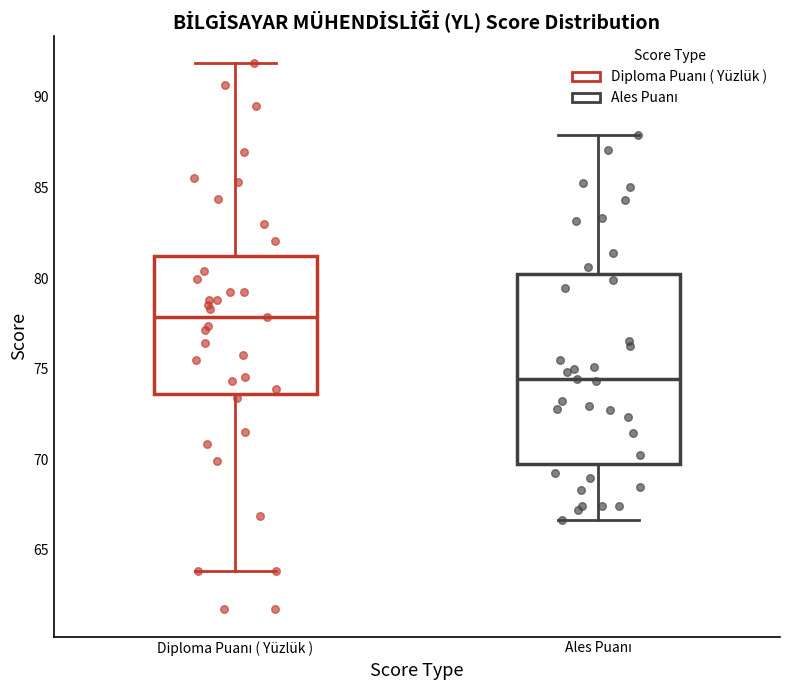

Which box has the lowest median line?

Ales Puanı